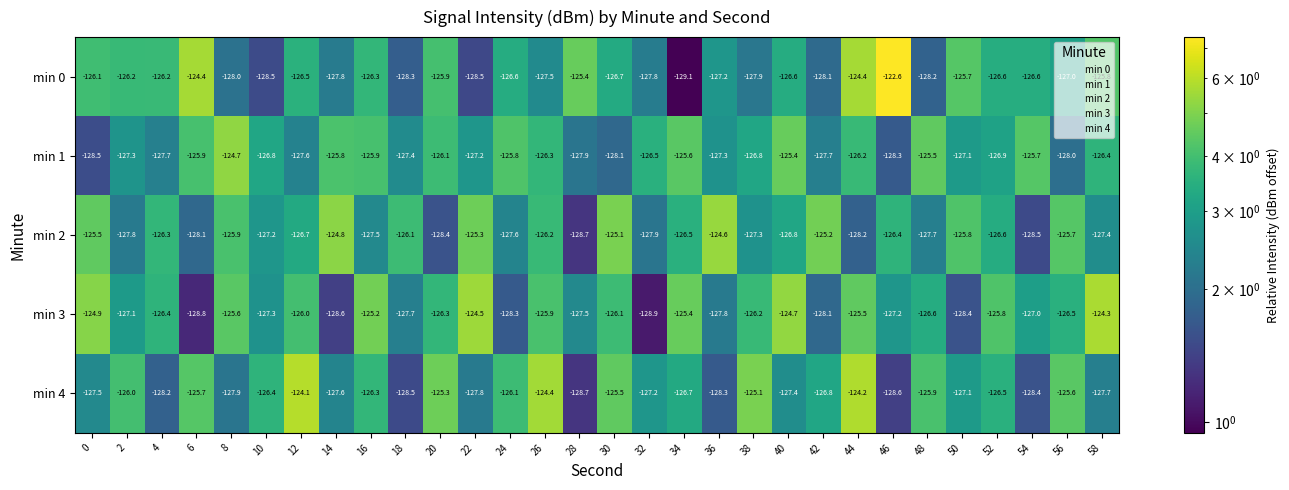

What is the average value of the min 3 series?

-126.6